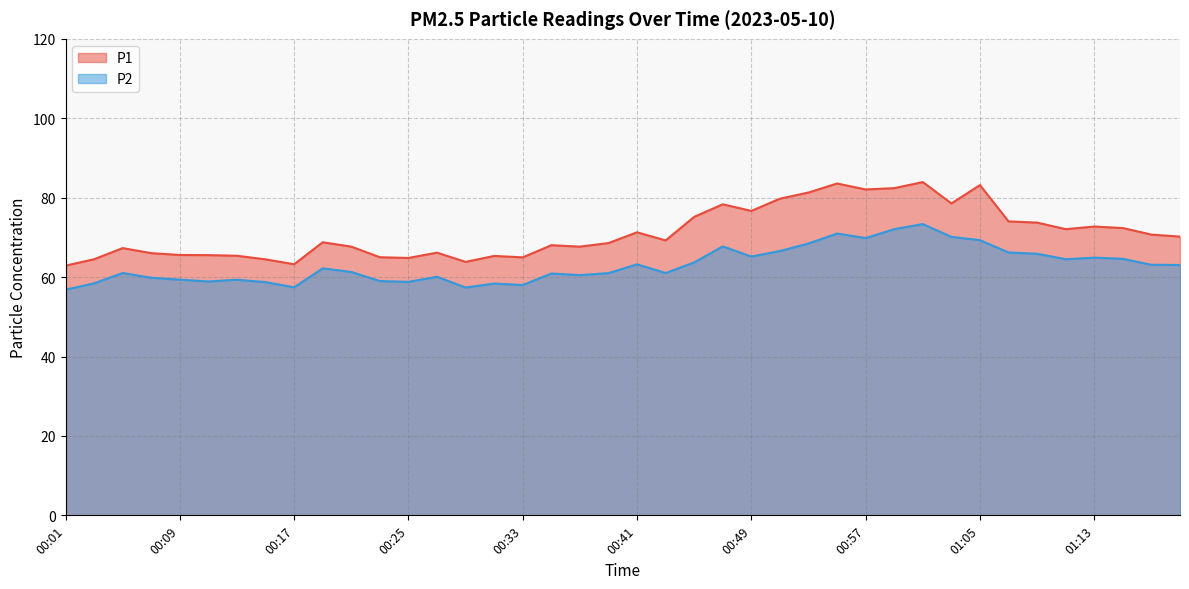

Which series has the largest total across all categories?

P1